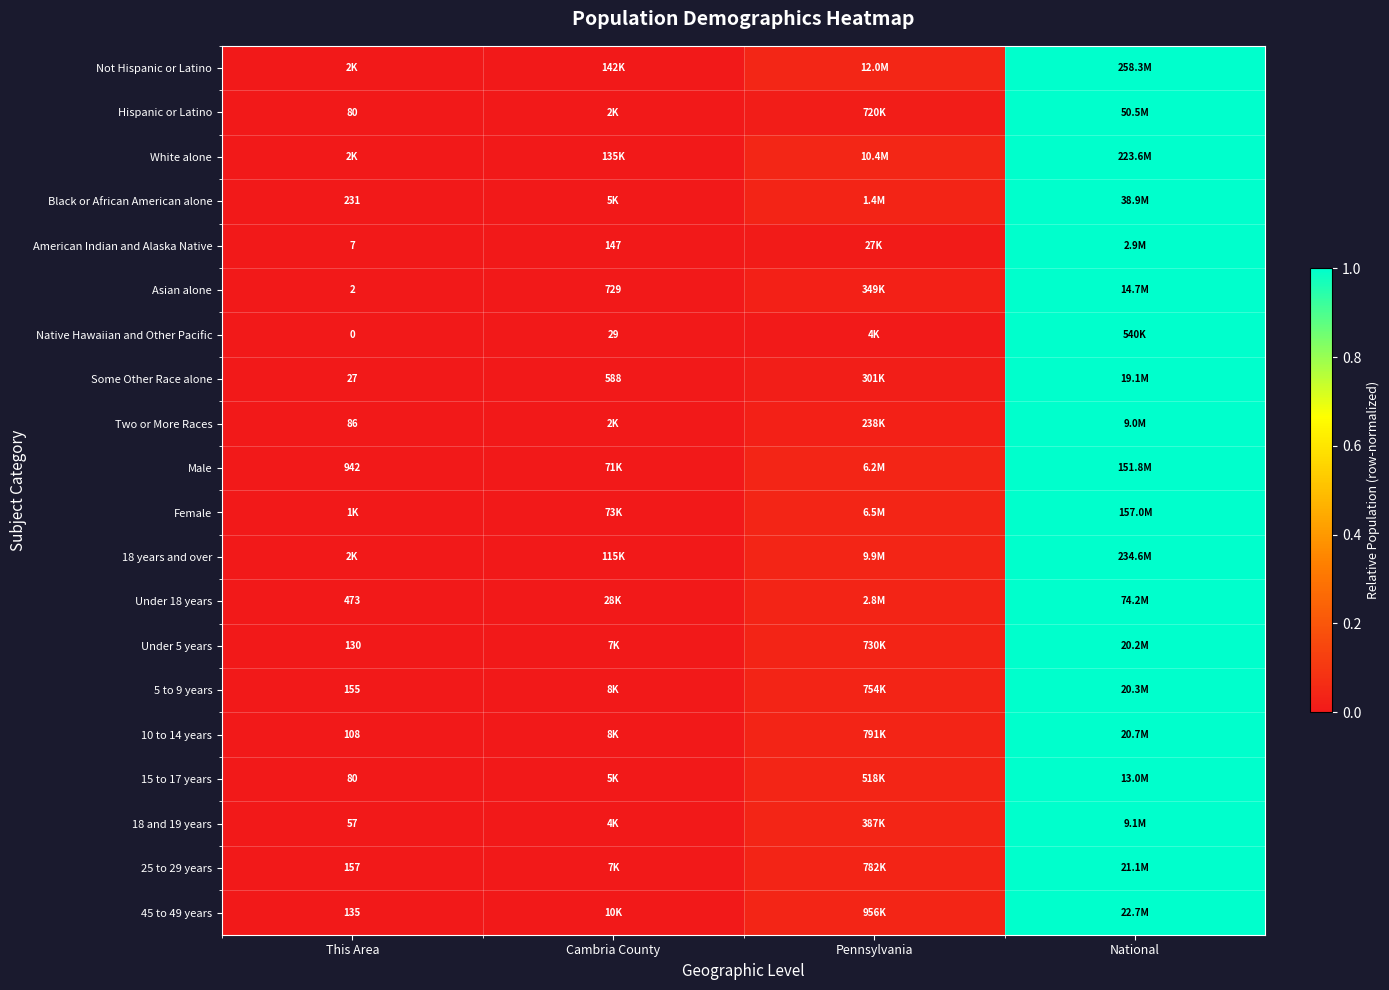

At how many categories does at least one series exceed 0?

3